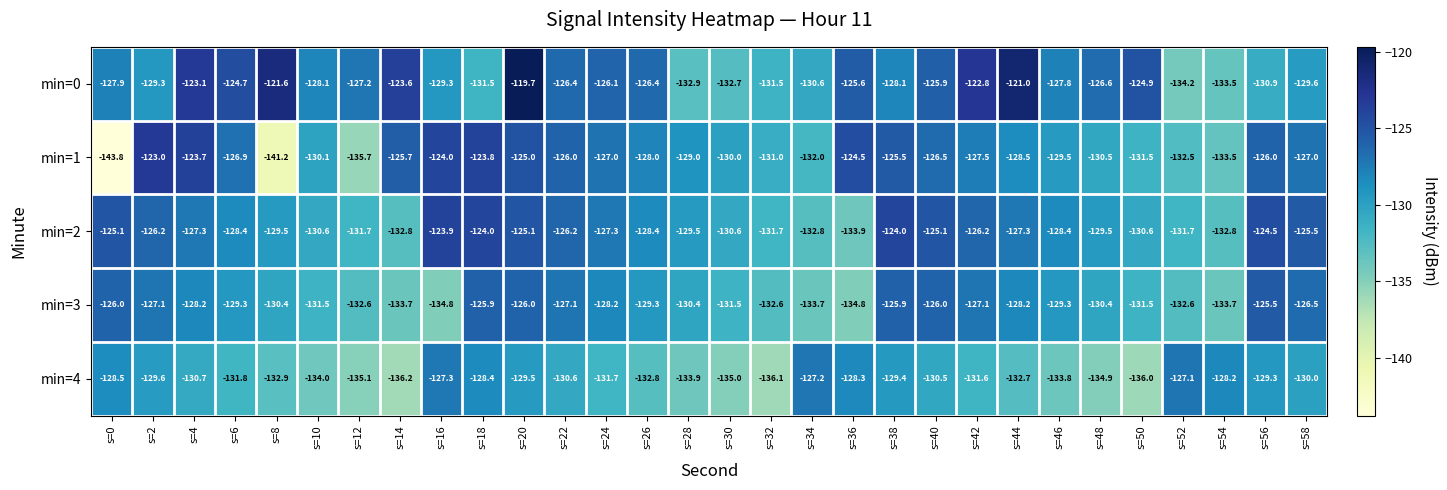

How many data points does each series have?

30